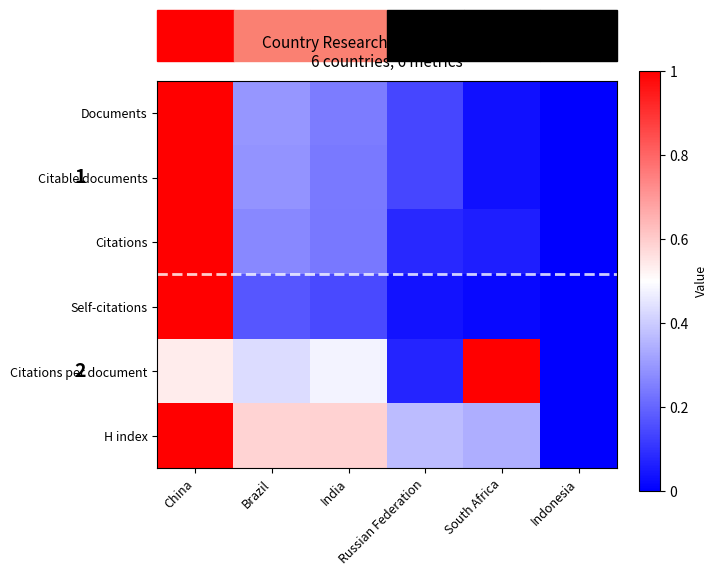

Which series has the widest spread of values?

Documents